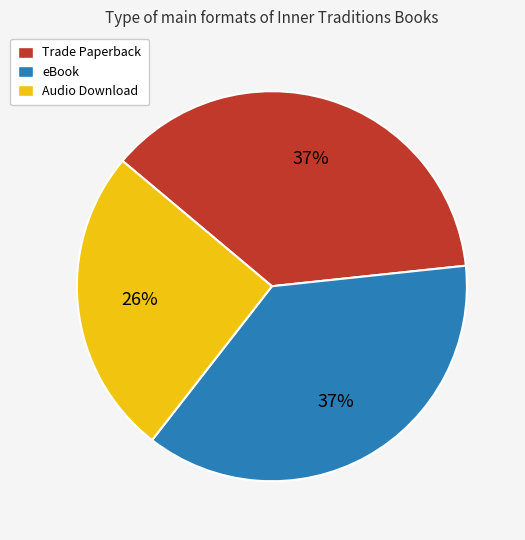

Is it true that Audio Download is 26% of the pie?

True